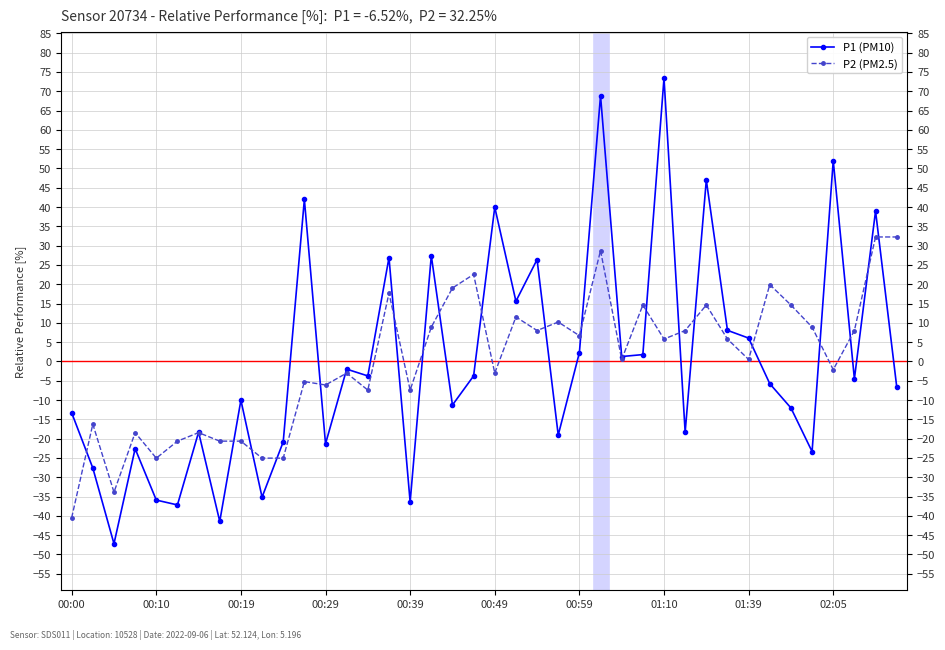

How many values in P2 (PM2.5) are below zero?

18